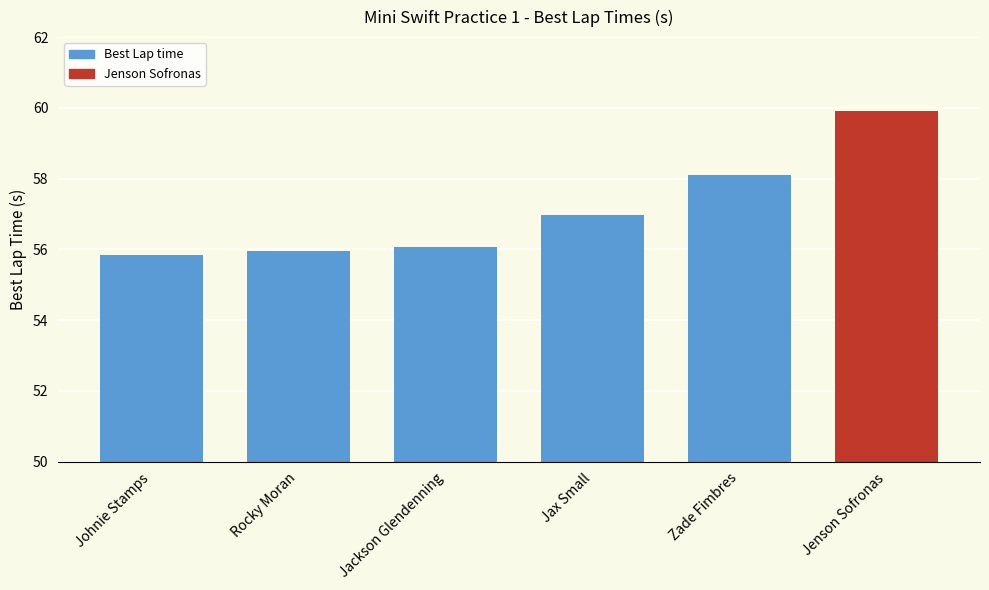

Approximately how many times larger is the value at Zade Fimbres compared to Rocky Moran?

1.0